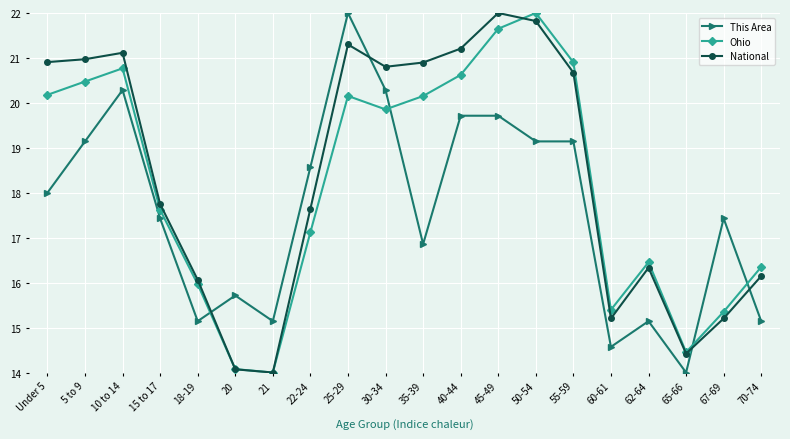

In Ohio, how many points are lower than both neighbors (excluding endpoints)?

4